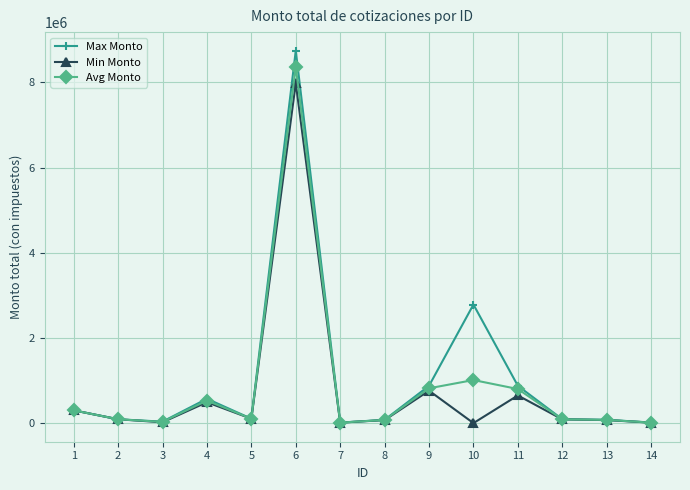

At which label is Avg Monto closest to 4188051?

10